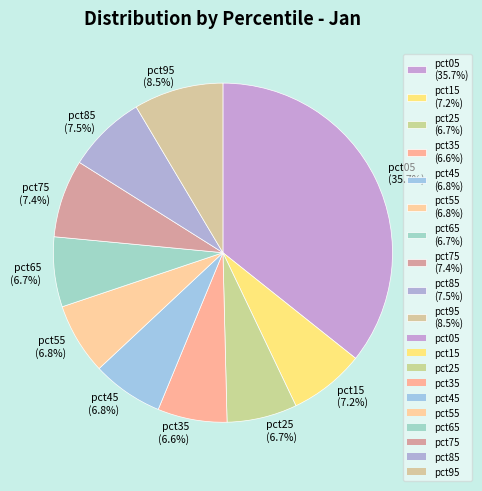

The pct35 slice represents 7% of the pie. True or false?

True